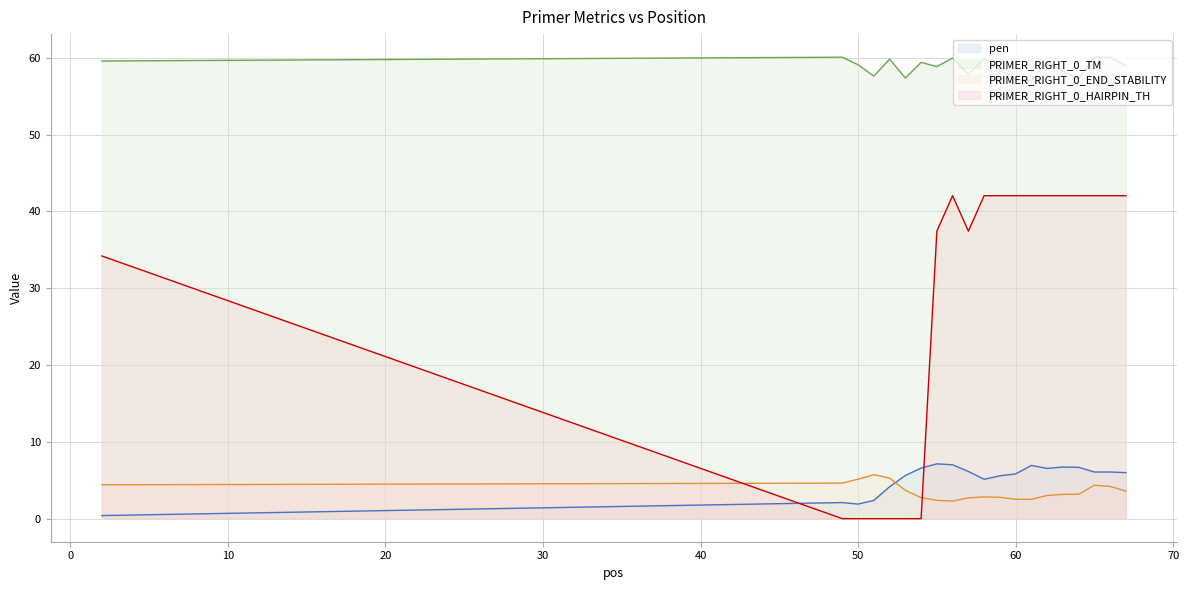

How many lines are shown in the chart?

4